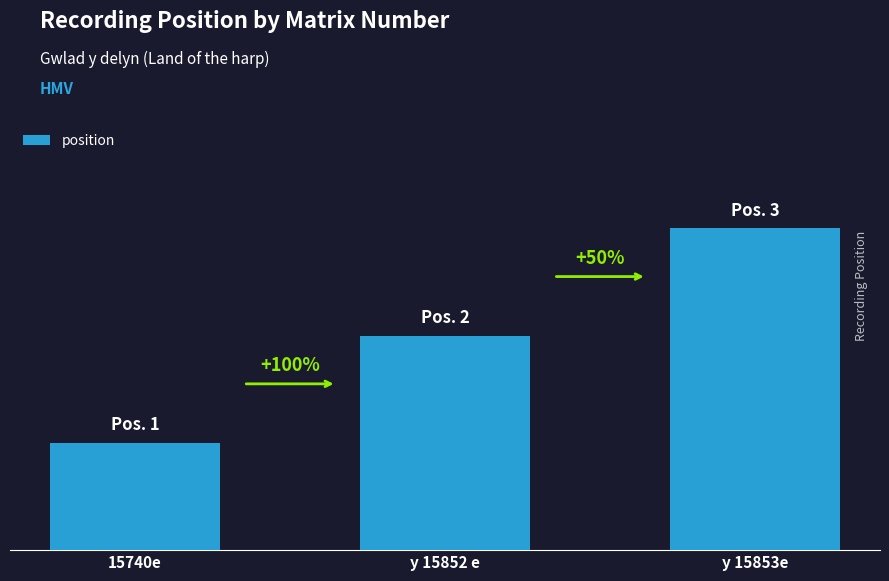

Does the chart contain any negative values?

No